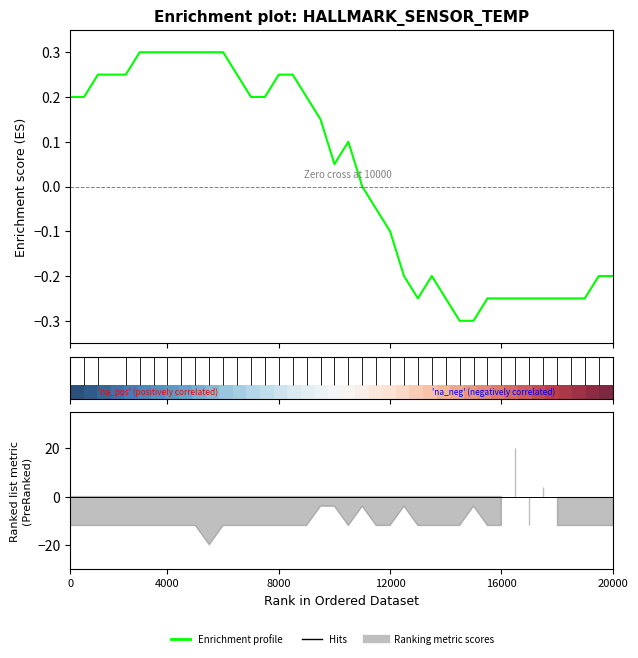

The value of row_0 at 38 is 1.6. True or false?

False